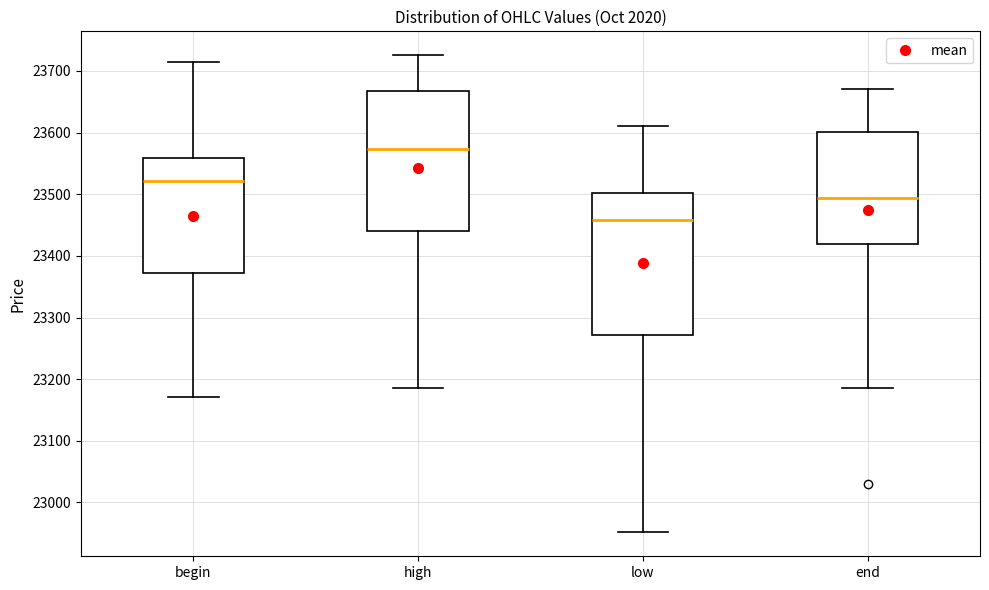

Reading left to right, transcribe this box plot: for each box, give where its median line is, the range the box spans, and where its two whiskers end, as read against the y-axis. The values are not printed on the chart, so give them approximately, as read against the axis.

begin: median 23520, box 23370 to 23560, whiskers 23170 to 23710
high: median 23570, box 23440 to 23670, whiskers 23190 to 23730
low: median 23460, box 23270 to 23500, whiskers 22950 to 23610
end: median 23490, box 23420 to 23600, whiskers 23190 to 23670